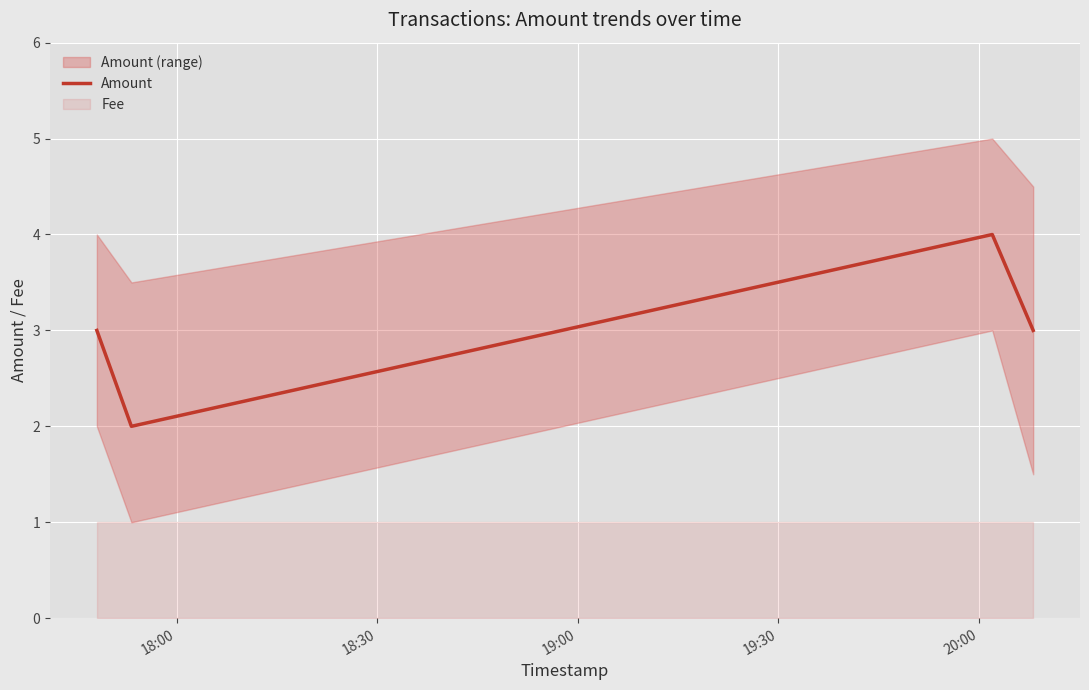

In Amount, how many points are lower than both neighbors (excluding endpoints)?

1